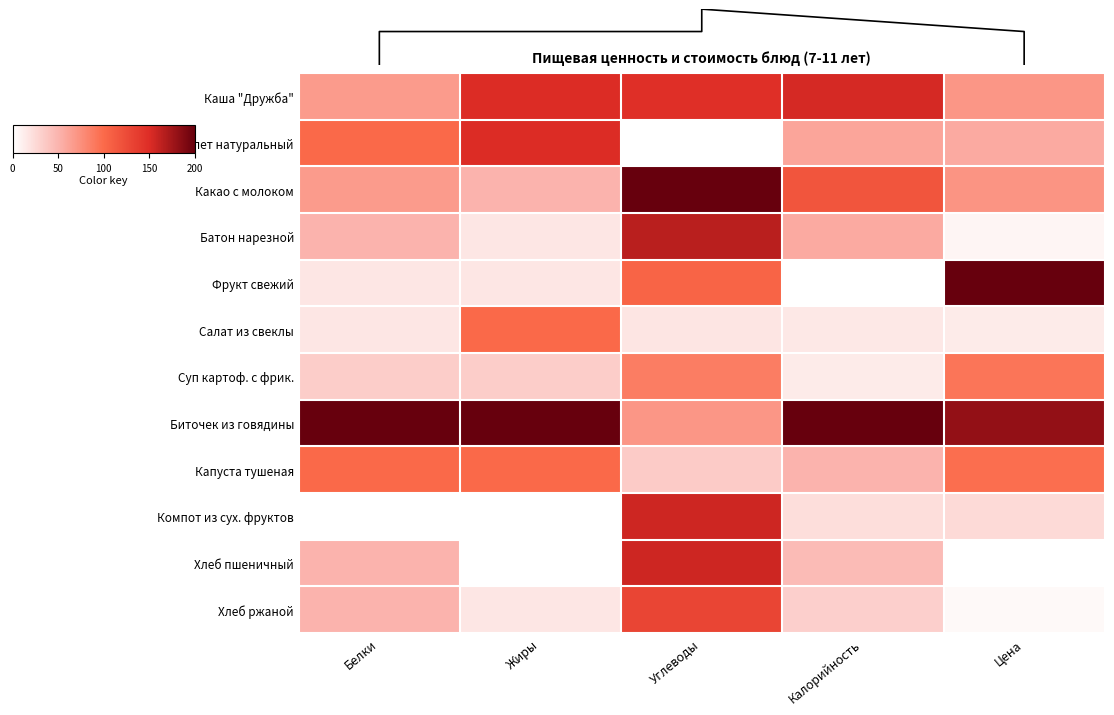

At Калорийность, list the series in order from smallest to largest.

Фрукт свежий, Суп картоф. с фрик., Салат из свеклы, Компот из сух. фруктов, Хлеб ржаной, Хлеб пшеничный, Капуста тушеная, Батон нарезной, Омлет натуральный, Какао с молоком, Каша "Дружба", Биточек из говядины